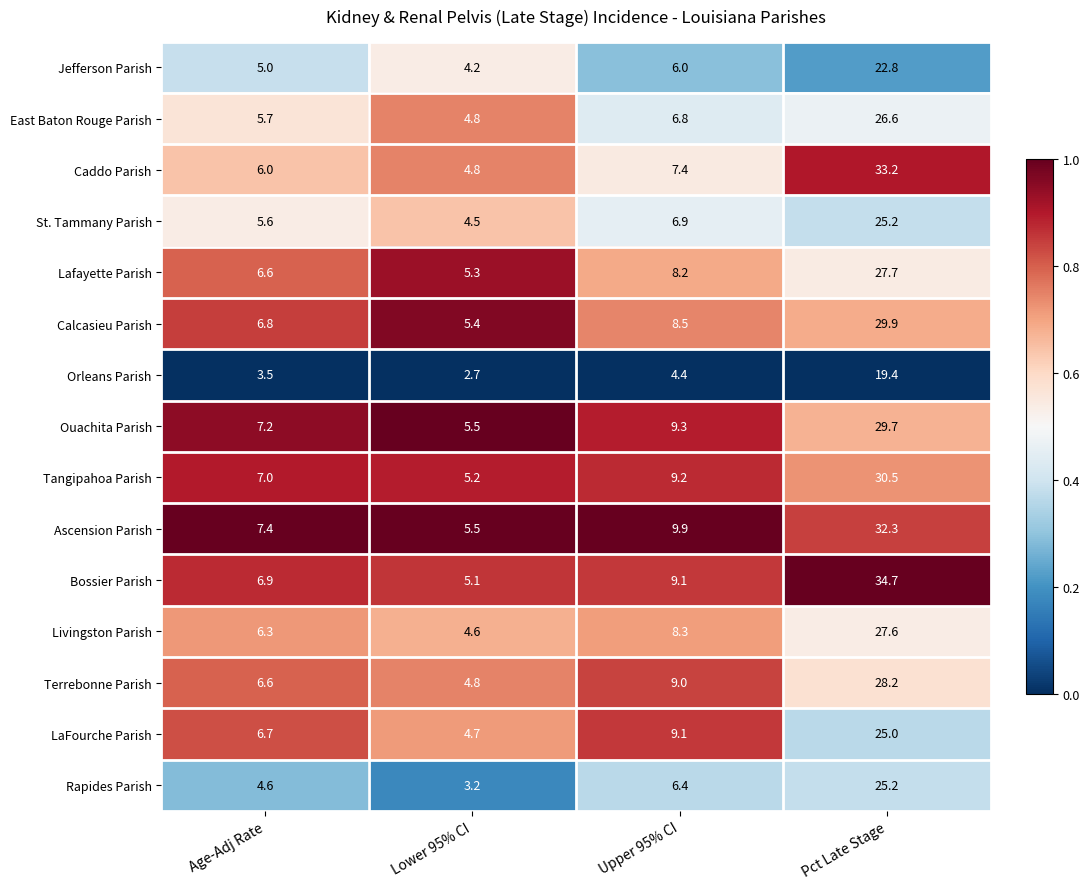

Which series changed the most between Age-Adj Rate and Lower 95% CI?

LaFourche Parish